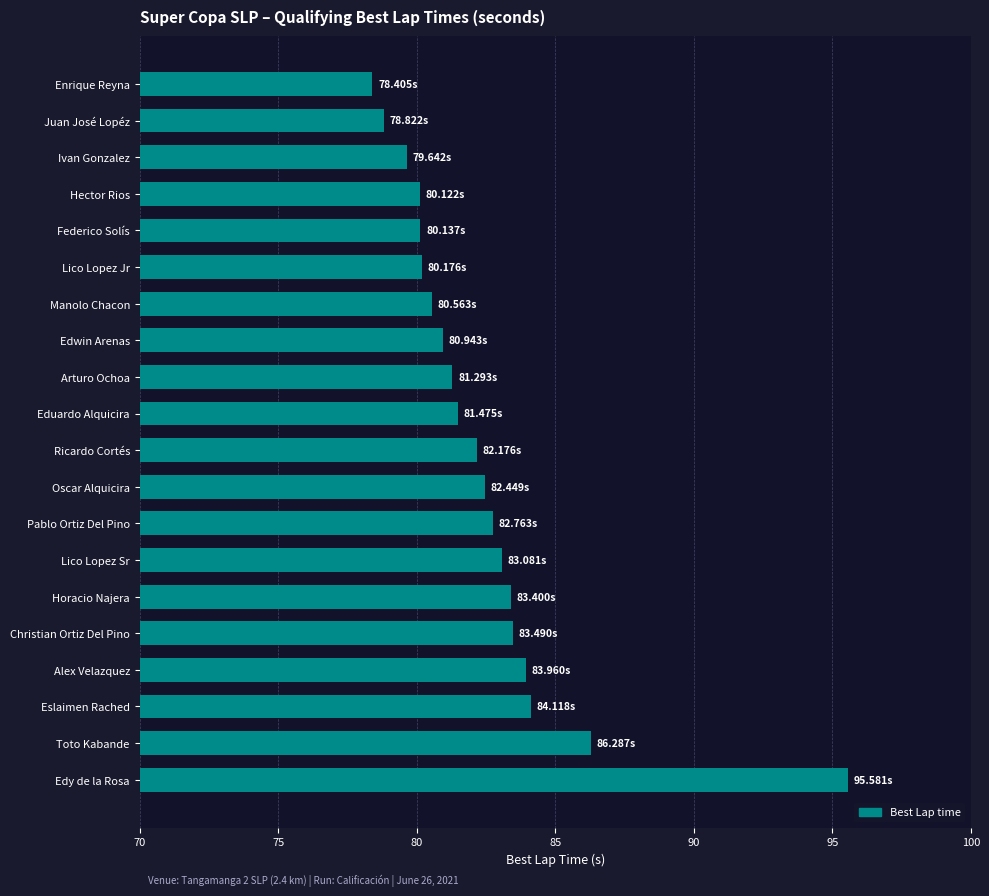

Which label corresponds to the largest value in the chart?

Edy de la Rosa